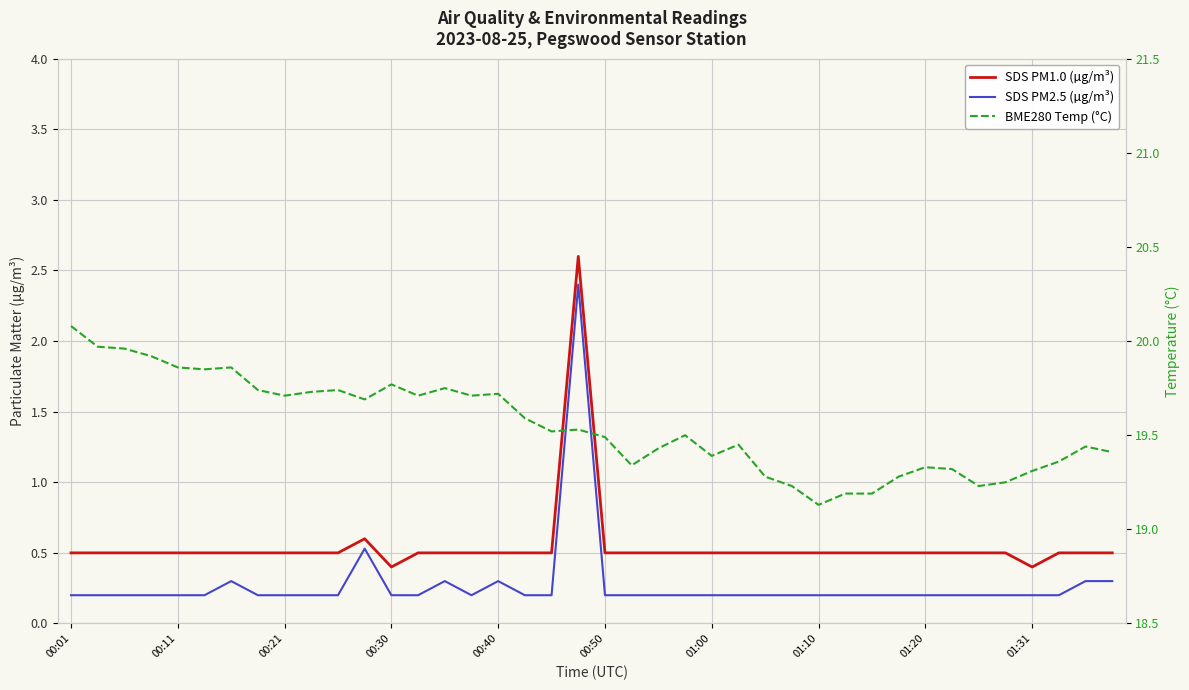

How many interior local peaks does the SDS PM1.0 (µg/m³) series have?

2